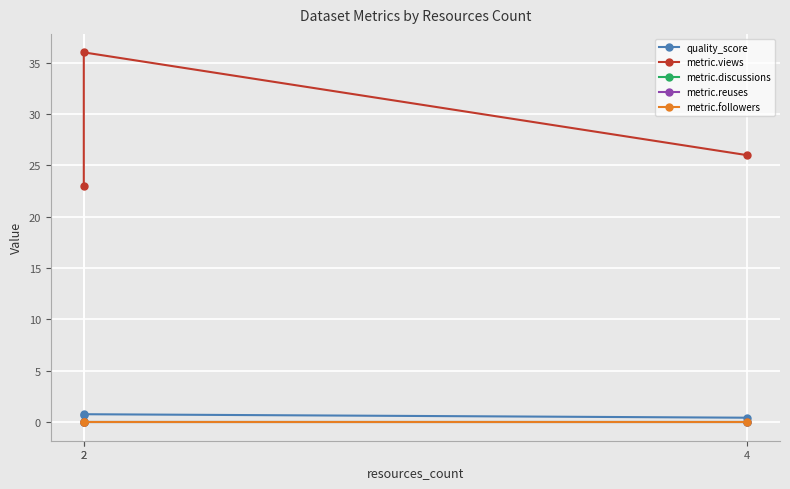

Rank the series at 2 from highest to lowest value.

metric.views, quality_score, metric.discussions, metric.reuses, metric.followers